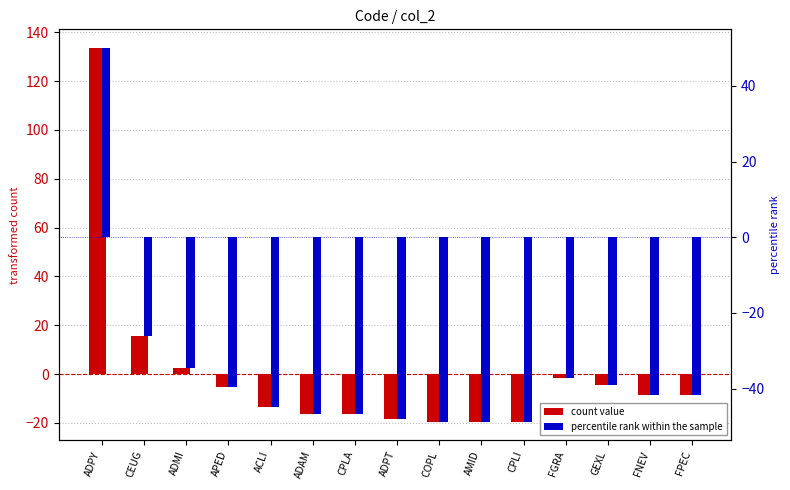

What are all the series names shown in the legend?

count value, percentile rank within the sample